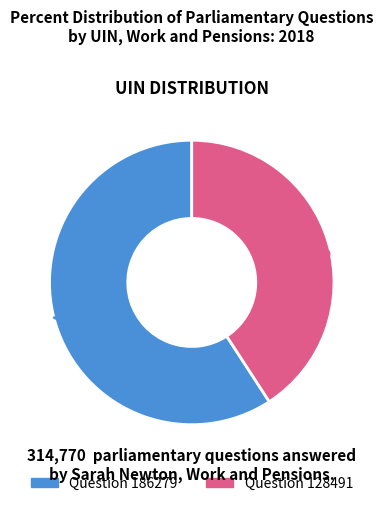

What percentage is NOT represented by Question 128491?

59.2%